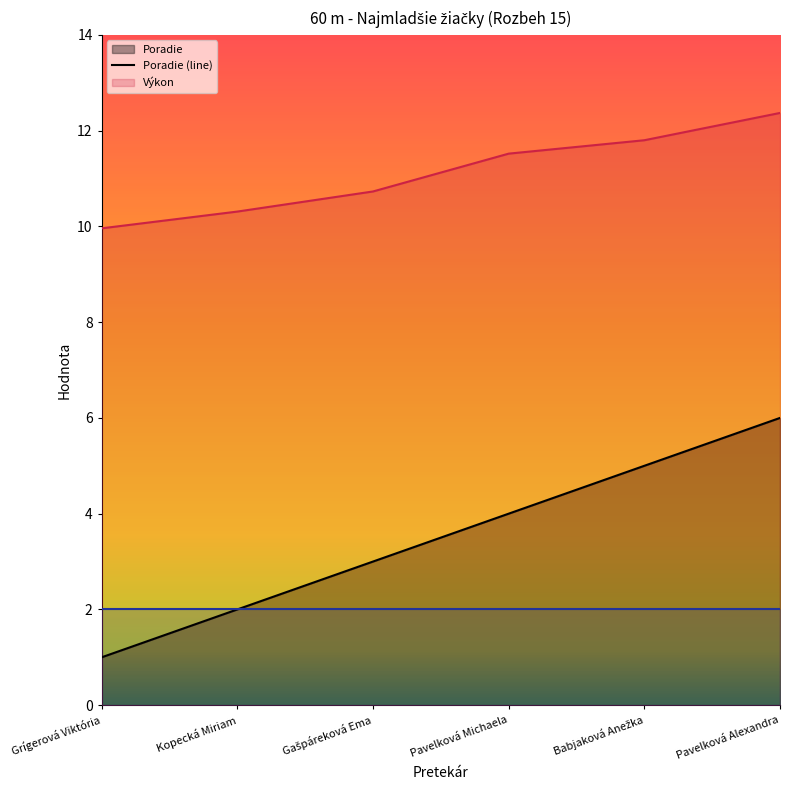

What is the total value across all series at Pavelková Michaela?

17.5